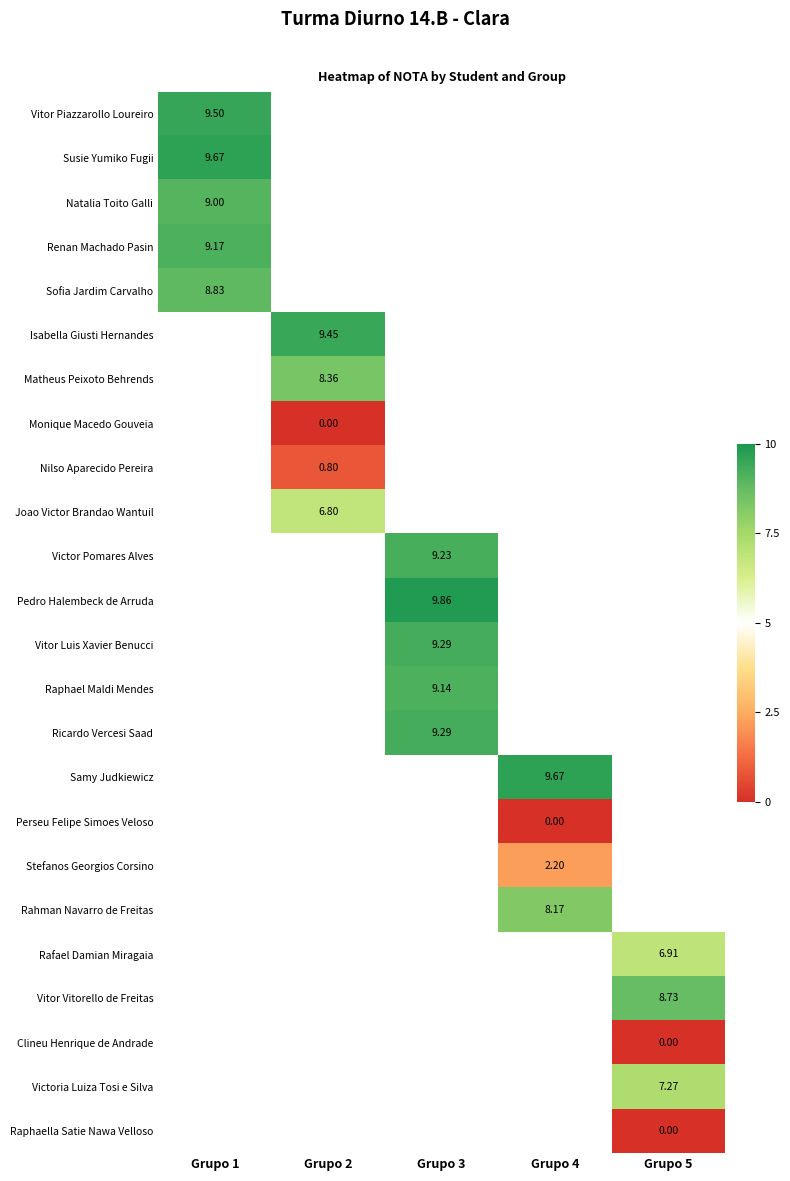

Between Grupo 5 and Grupo 1, which is larger?

Grupo 1